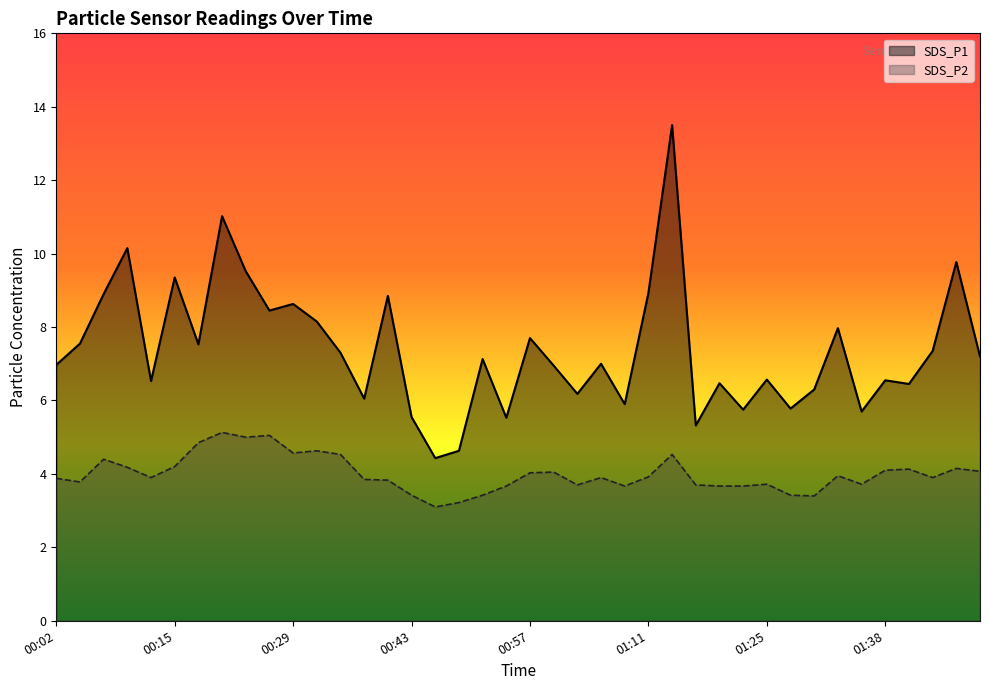

Between 01:30 and 01:47, which series saw the biggest shift?

SDS_P1